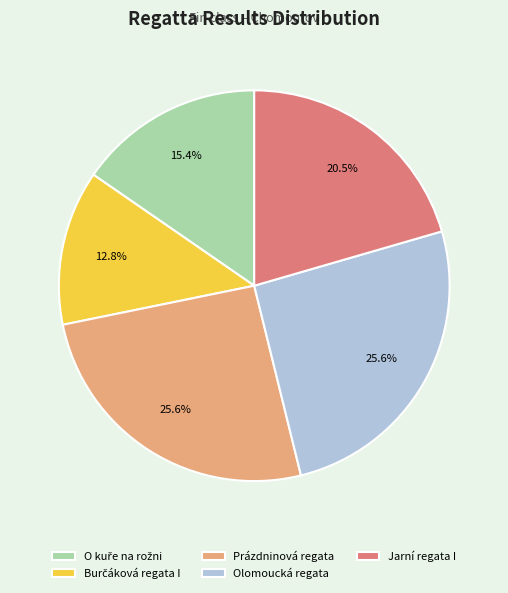

Is Olomoucká regata the majority of the pie?

No